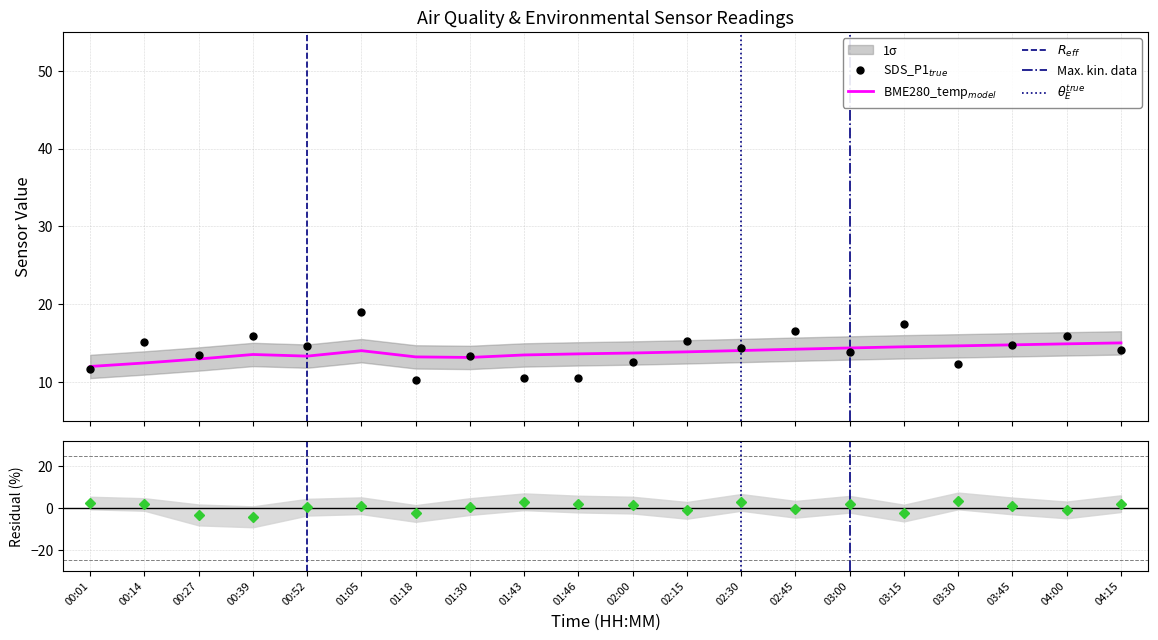

Reading left to right, what are all the values shown in this chart?

BME280_temperature: 12.0	12.4	12.9	13.5	13.3	14.0	13.2	13.1	13.4	13.6	13.7	13.8	14.0	14.2	14.3	14.5	14.6	14.8	14.9	15.0
SDS_P1: 11.7	15.1	13.4	15.9	14.6	19.0	10.3	13.4	10.4	10.5	12.6	15.3	14.4	16.5	13.8	17.4	12.3	14.7	15.9	14.1